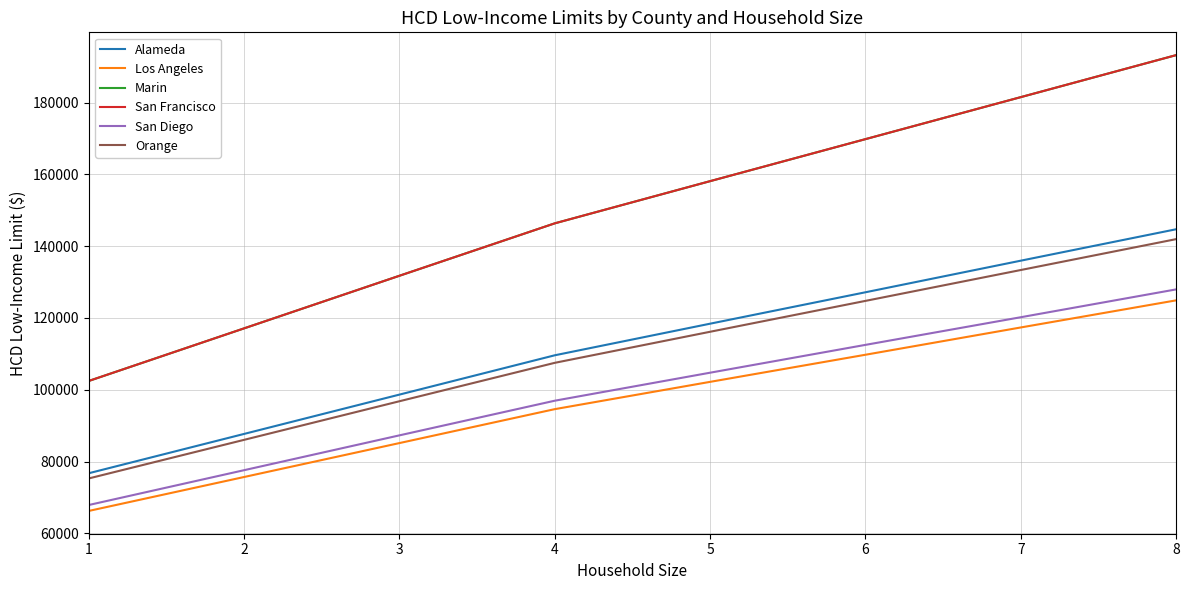

Does the chart display data point markers on the line(s)?

No